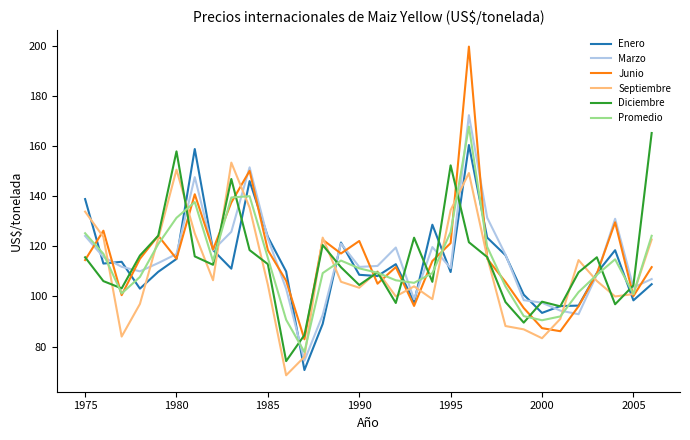

Which series has the largest range (max minus min)?

Junio